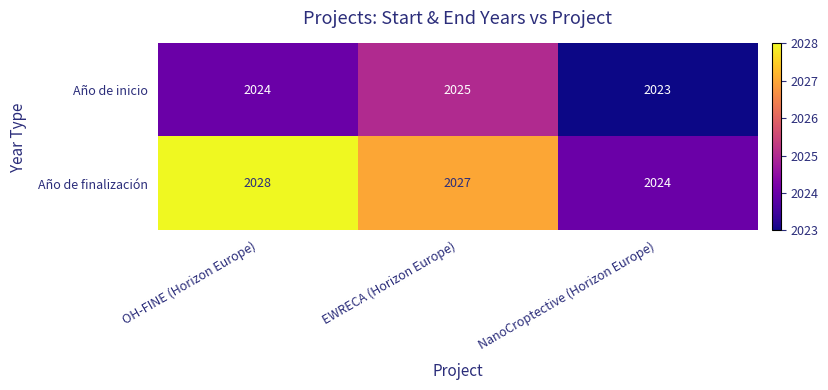

Between EWRECA (Horizon Europe) and NanoCroptective (Horizon Europe), which series saw the biggest shift?

Año de finalización